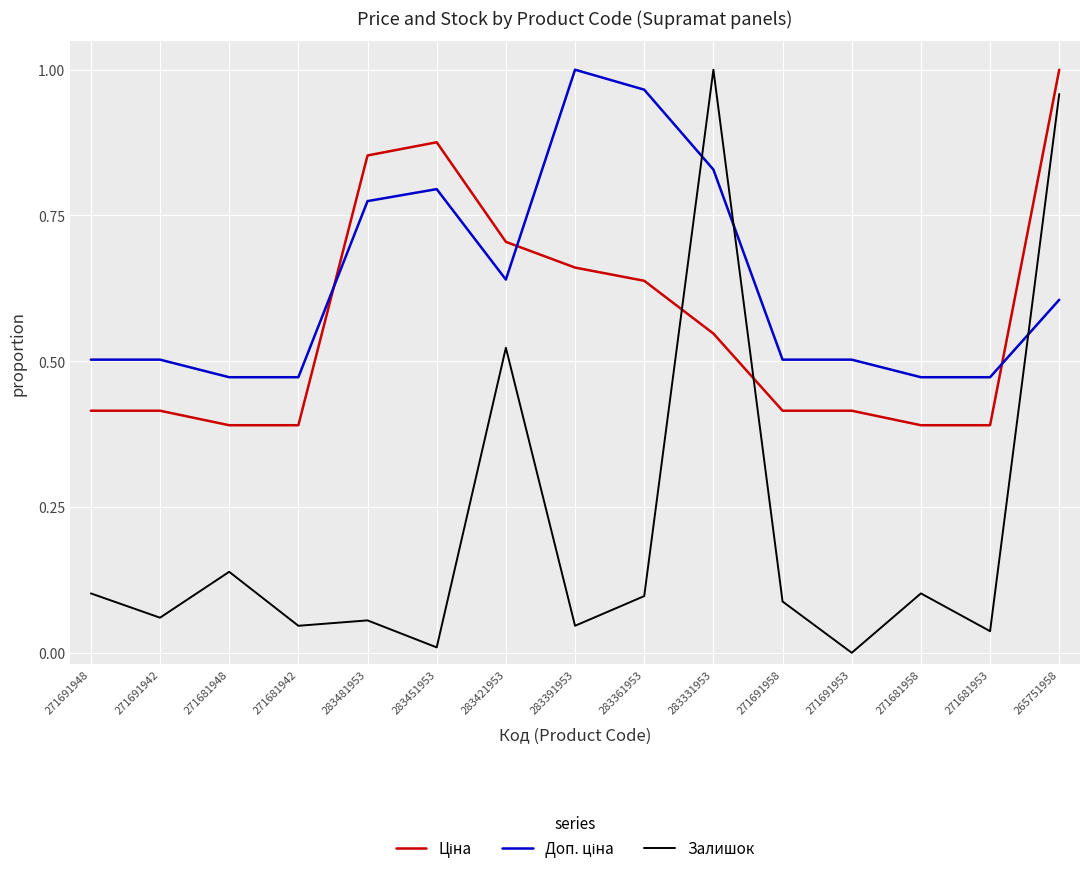

Which series has the largest range (max minus min)?

Залишок